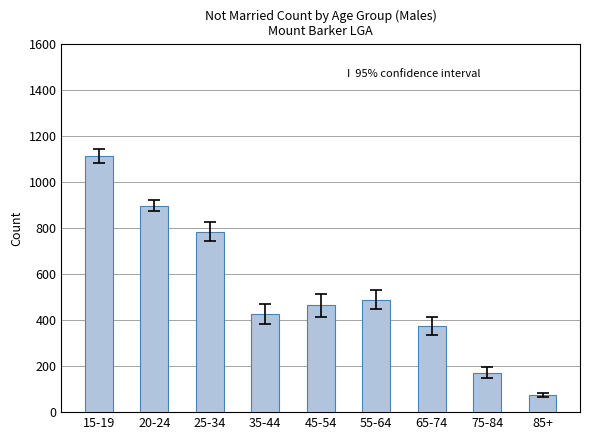

What position from the left is 25-34?

3